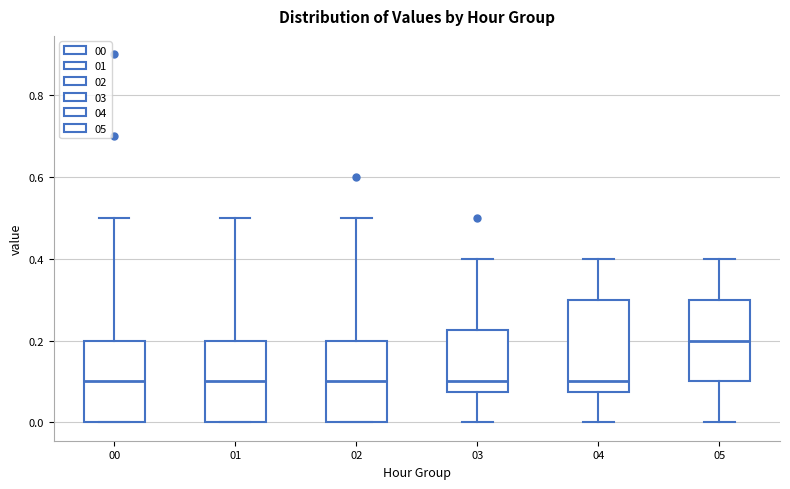

Reading left to right, transcribe this box plot: for each box, give where its median line is, the range the box spans, and where its two whiskers end, as read against the y-axis. The values are not printed on the chart, so give them approximately, as read against the axis.

00: median 0.10, box 0.00 to 0.20, whiskers 0.00 to 0.50
01: median 0.10, box 0.00 to 0.20, whiskers 0.00 to 0.50
02: median 0.10, box 0.00 to 0.20, whiskers 0.00 to 0.50
03: median 0.10, box 0.08 to 0.22, whiskers 0.00 to 0.40
04: median 0.10, box 0.08 to 0.30, whiskers 0.00 to 0.40
05: median 0.20, box 0.10 to 0.30, whiskers 0.00 to 0.40